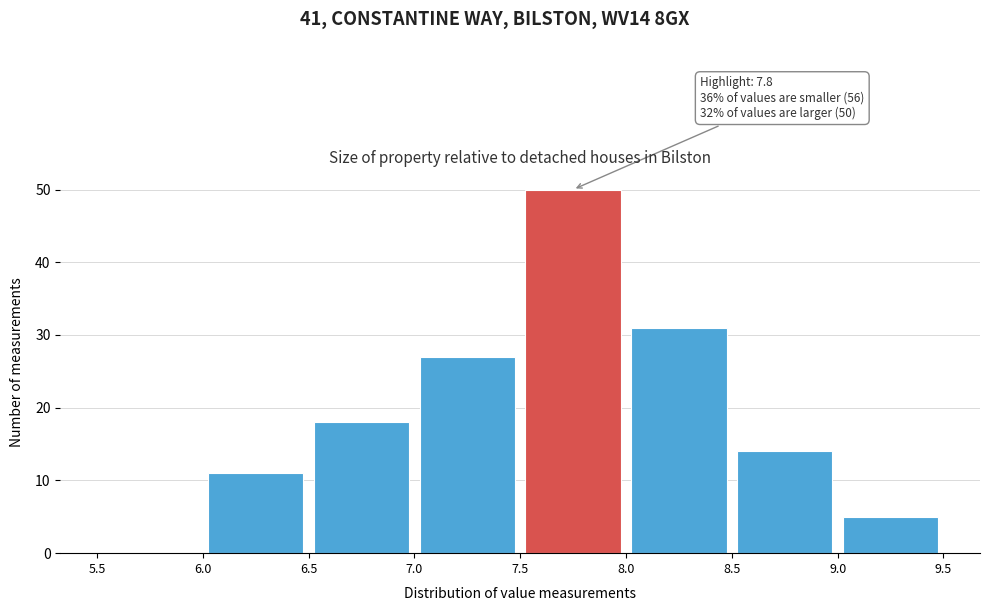

Which range on the x-axis has the tallest bar?

7.5 to 8.0